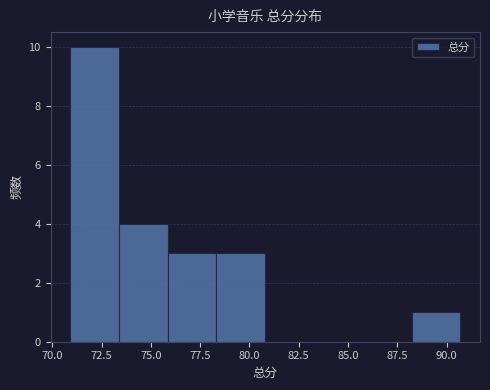

Reading left to right, transcribe this chart: for each bar, give the range it covers on the x-axis and its height. Neither the bar edges nor the heights are printed on the chart, so give them approximately, as read against the axes.

71.0 to 73.5: 10
73.5 to 76.0: 4
76.0 to 78.5: 3
78.5 to 81.0: 3
81.0 to 83.5: 0
83.5 to 86.0: 0
86.0 to 88.0: 0
88.0 to 90.5: 1